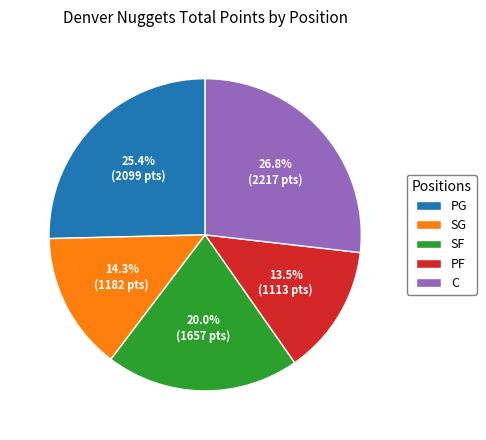

The SG slice represents 24% of the pie. True or false?

False